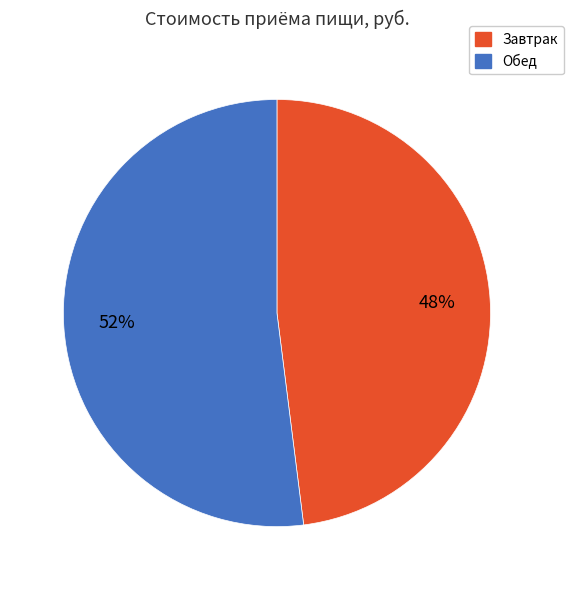

Which slice is the largest?

Обед